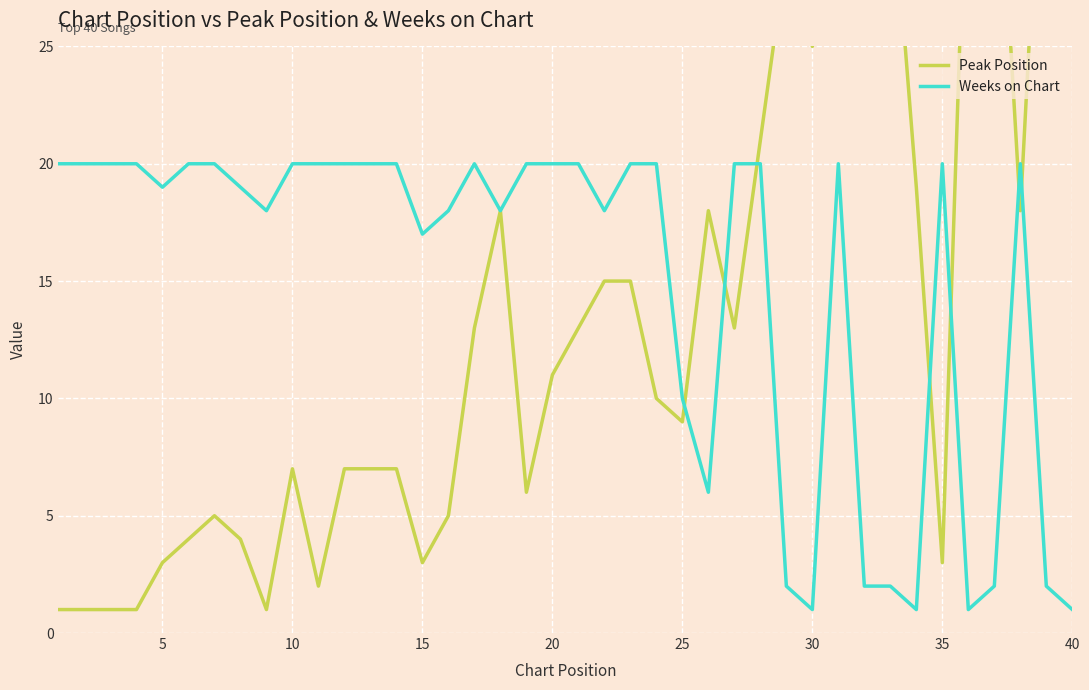

In Peak Position, how many points are higher than both neighbors (excluding endpoints)?

7